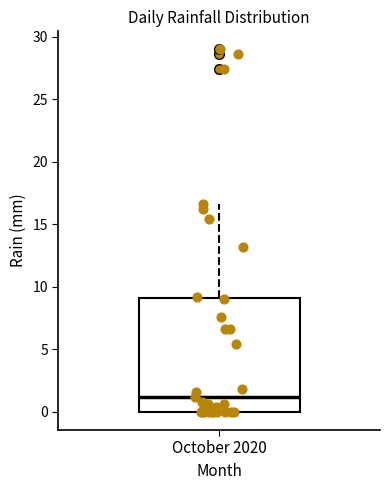

Read this box plot against the y-axis: the position of the median line, the range covered by the box, and the ends of both whiskers. The values are not printed on the chart, so give them approximately, as read against the axis.

median 1.0, box 0.0 to 9.0, whiskers 0.0 to 16.5